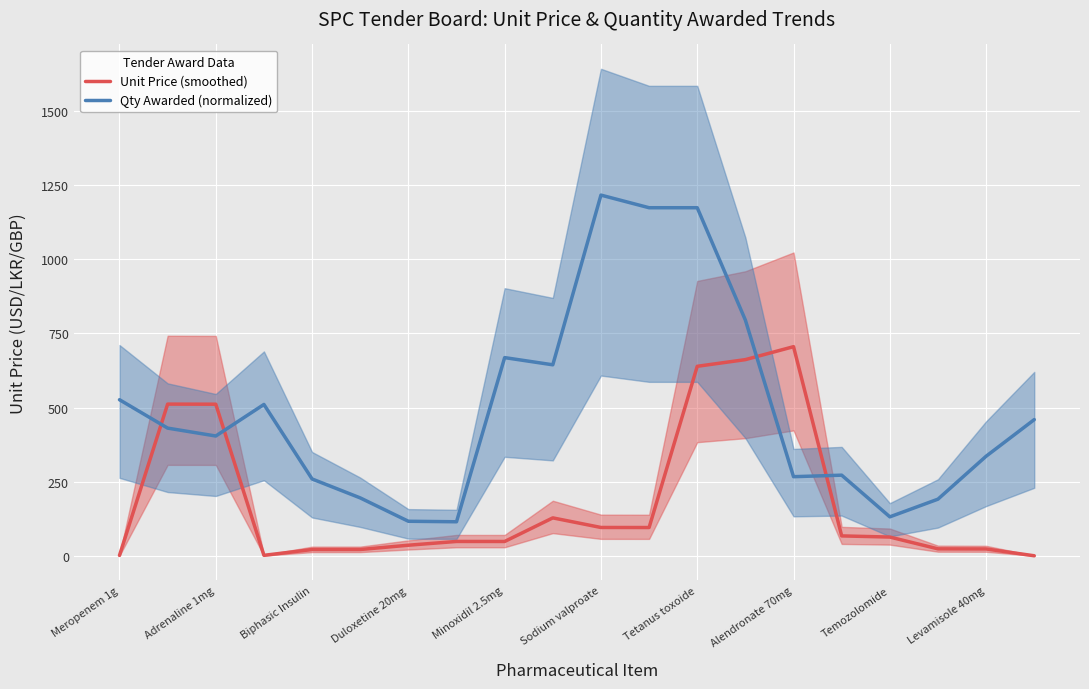

Is it true that Qty Awarded (normalized) equals 76.7 at Biphasic Insulin?

False